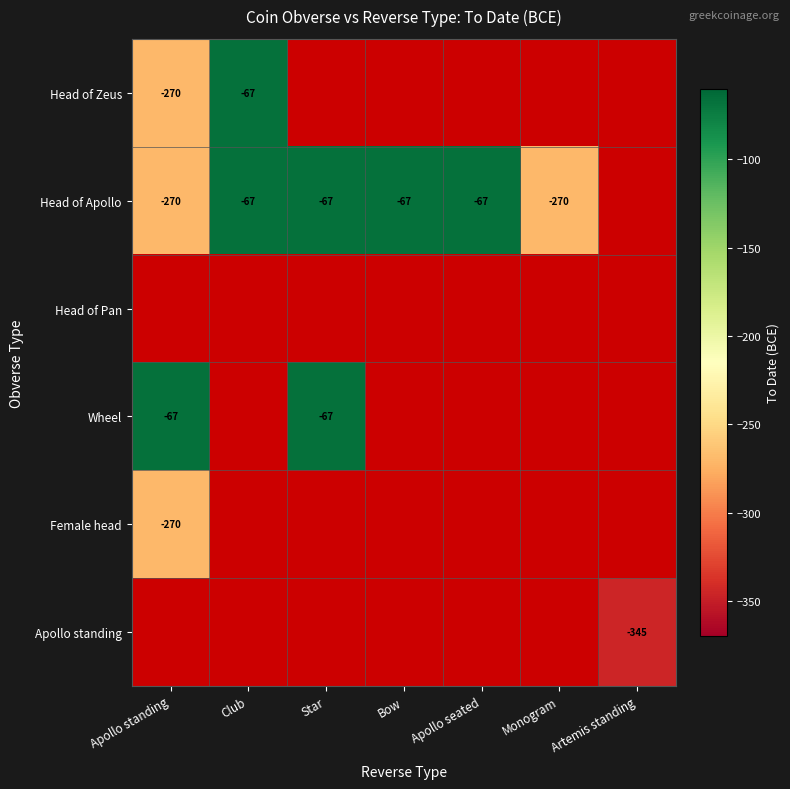

How many data points does each series have?

7